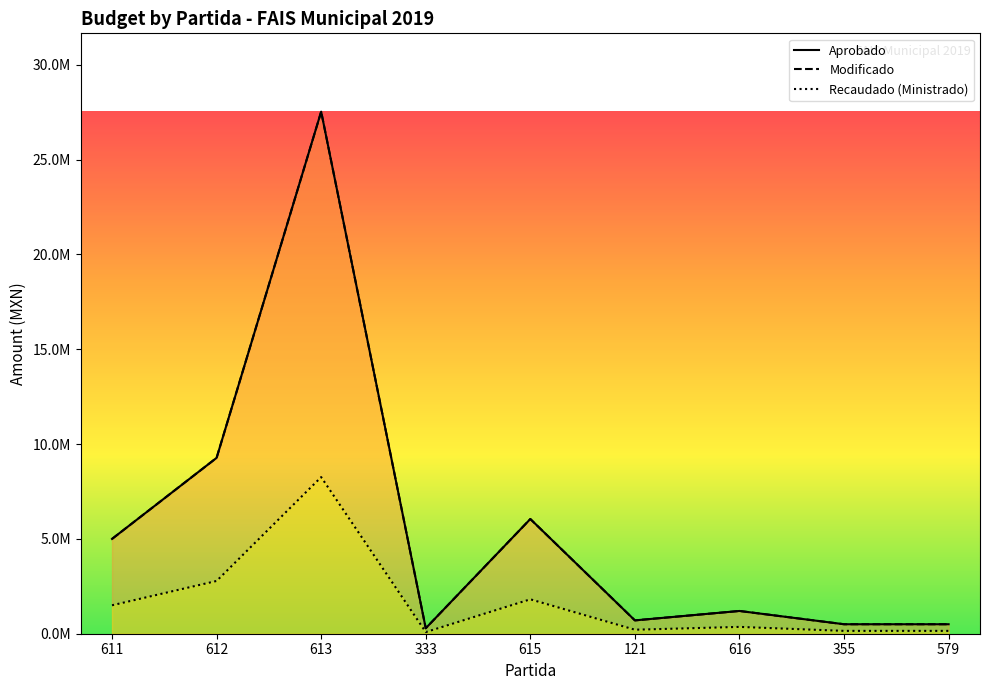

Between 615 and 616, which series saw the biggest shift?

Aprobado